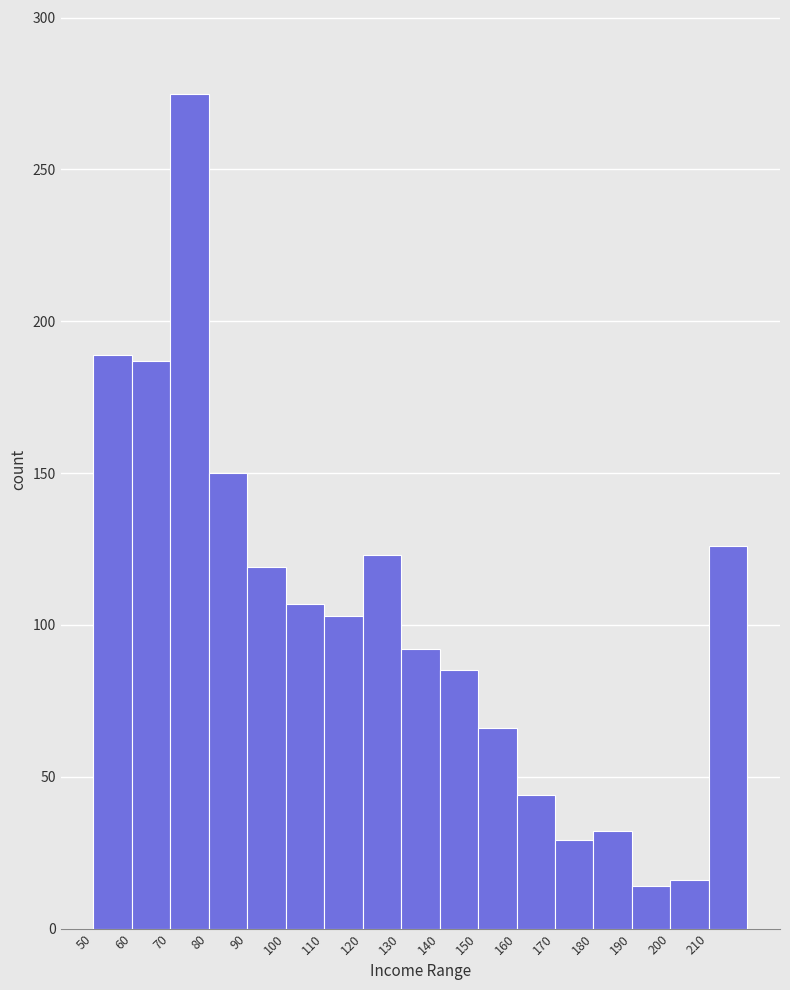

Which range on the x-axis has the tallest bar?

70 to 80